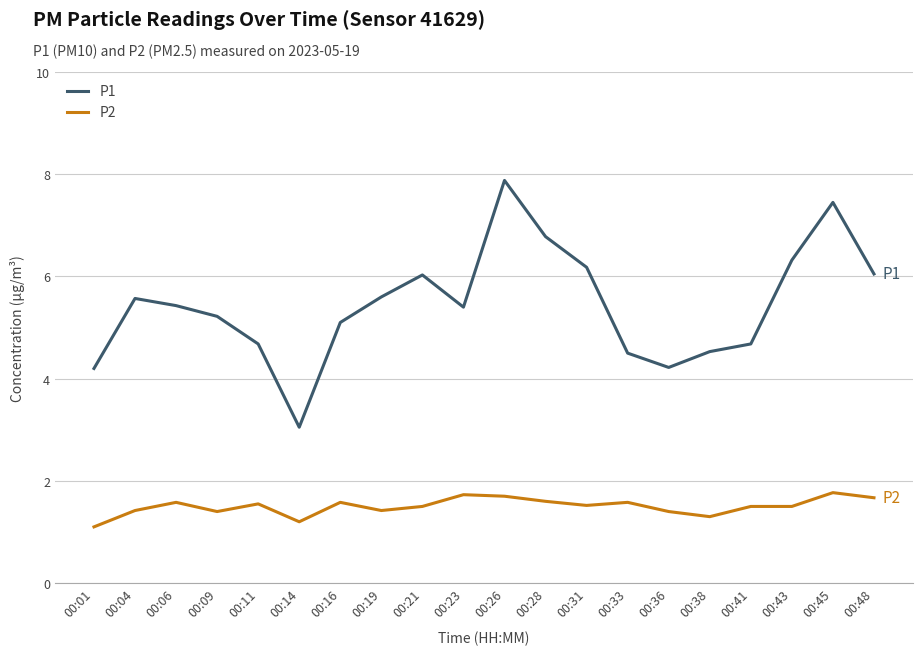

What is the sum of the P1 values at 00:14 and 00:04?

8.6